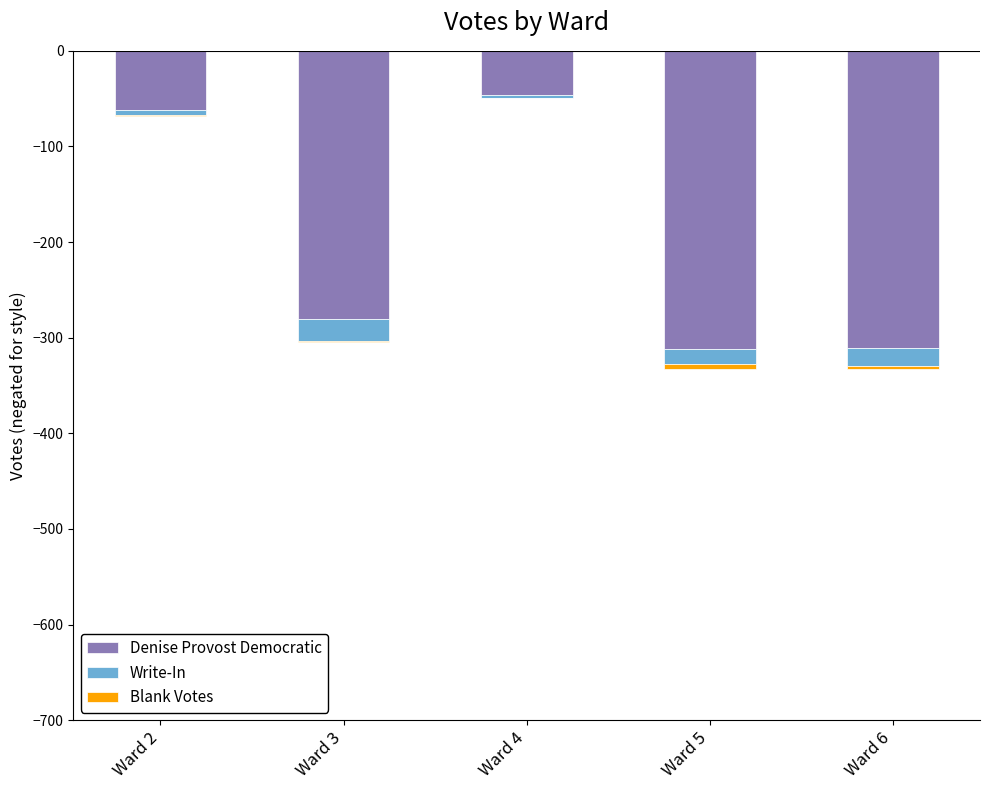

What is the difference between the maximum and second lowest values in the Denise Provost Democratic series?

265